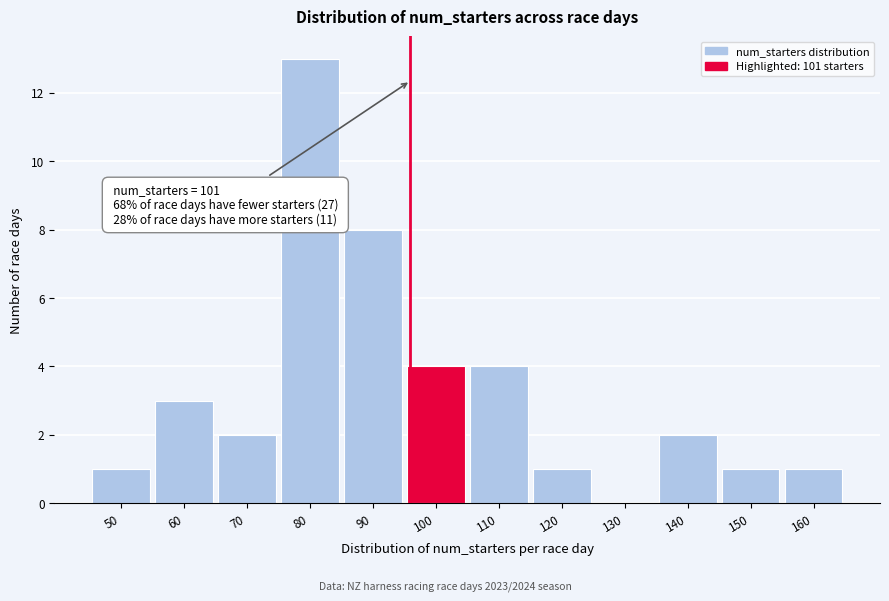

Reading left to right, what are all the values shown in this chart?

50=1	60=3	70=2	80=13	90=8	100=4	110=4	120=1	130=0	140=2	150=1	160=1